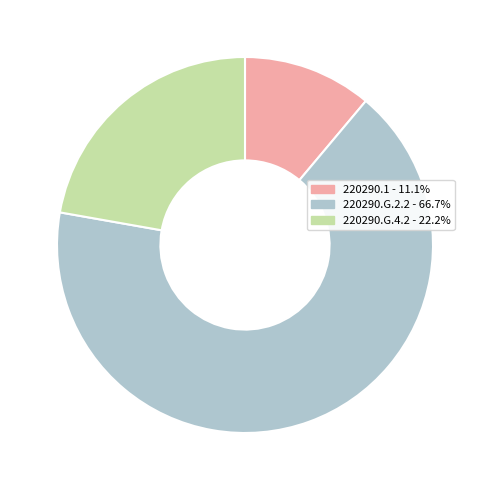

What is the smallest slice in the pie chart?

220290.1